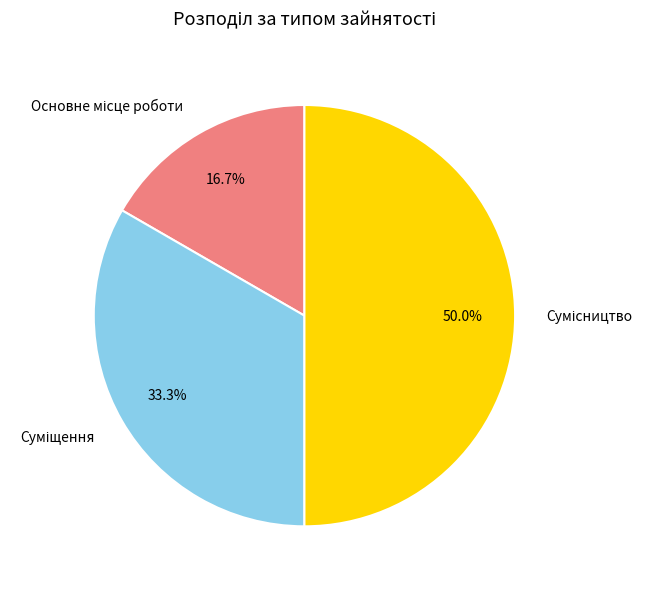

How many slices are in this pie chart?

3